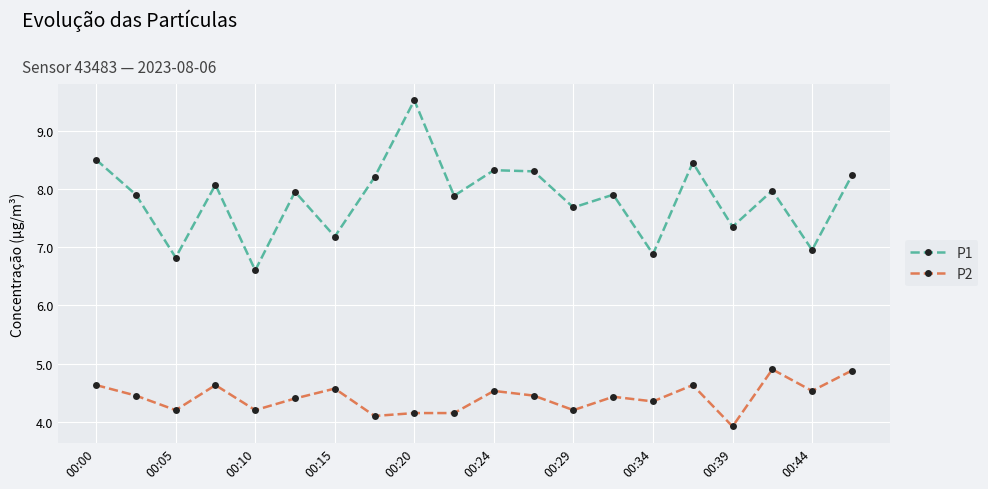

How many interior local valleys does the P1 series have?

8